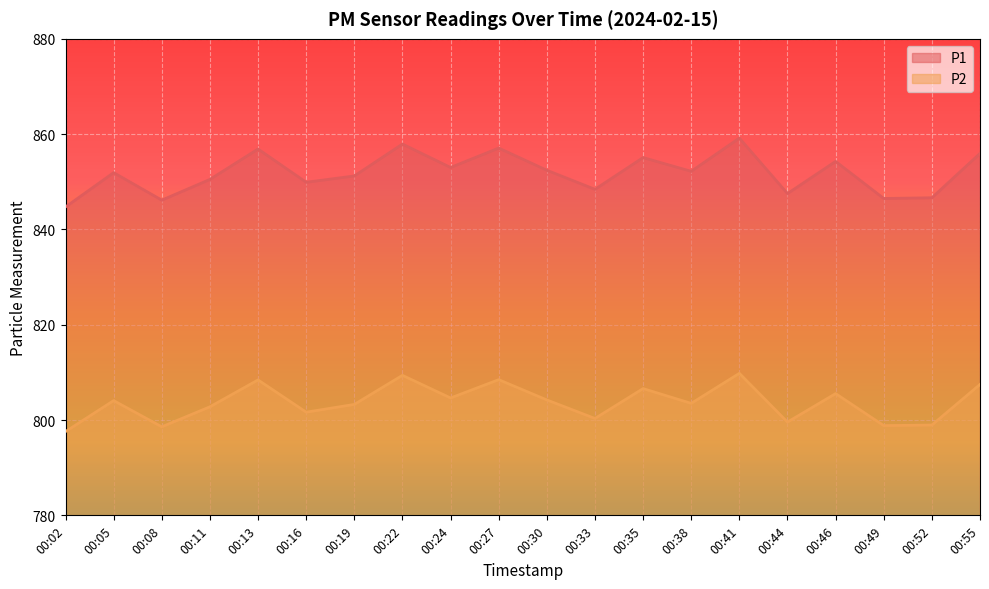

True or false: P2 and P1 cross at least once.

False